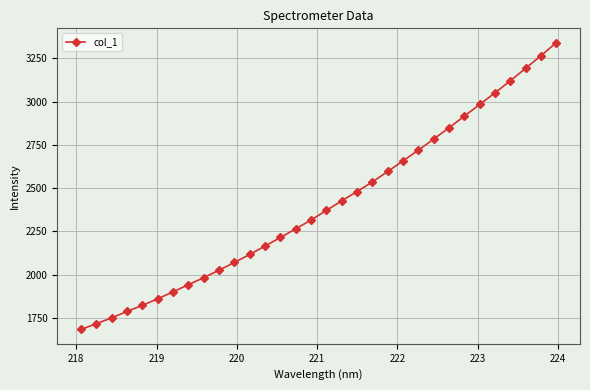

What is the minimum value shown in the chart?

1683.9